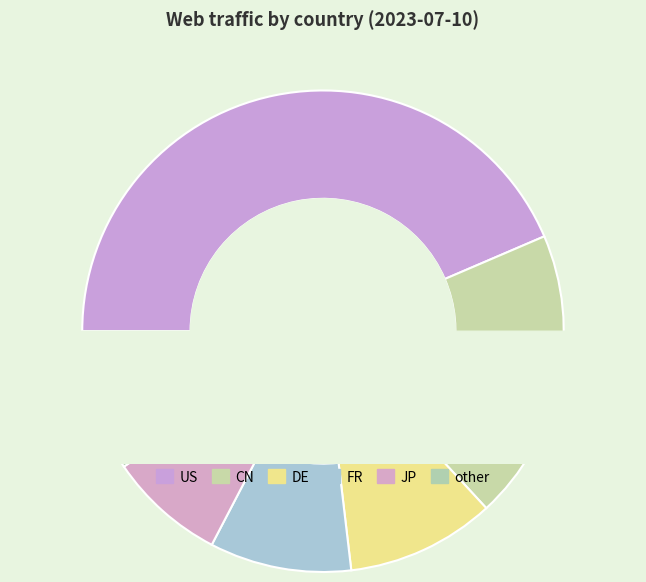

What percentage is the US slice, to the nearest percent?

44%